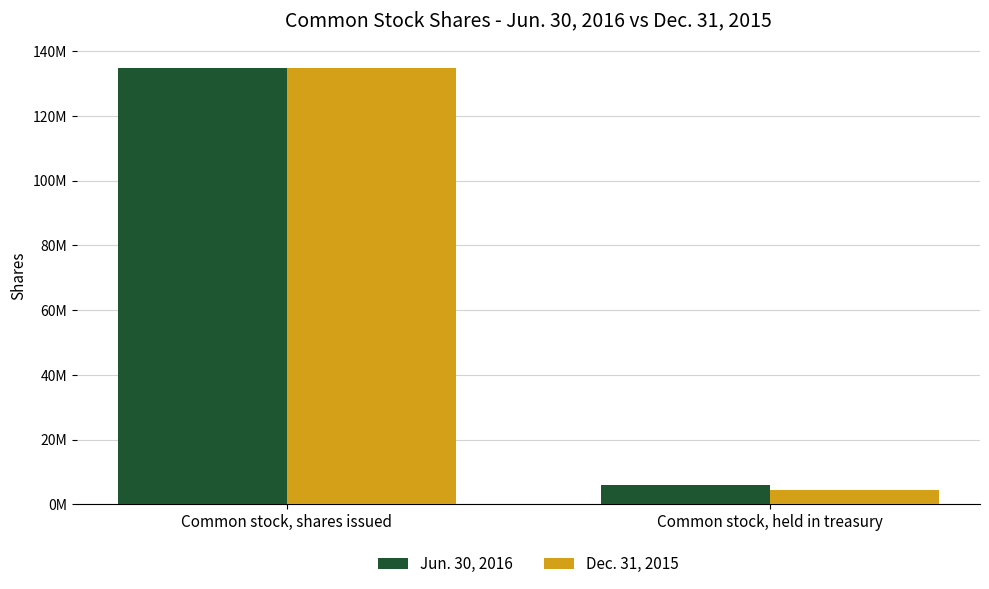

The Jun. 30, 2016 series shows 3638606 at Common stock, held in treasury. True or false?

False